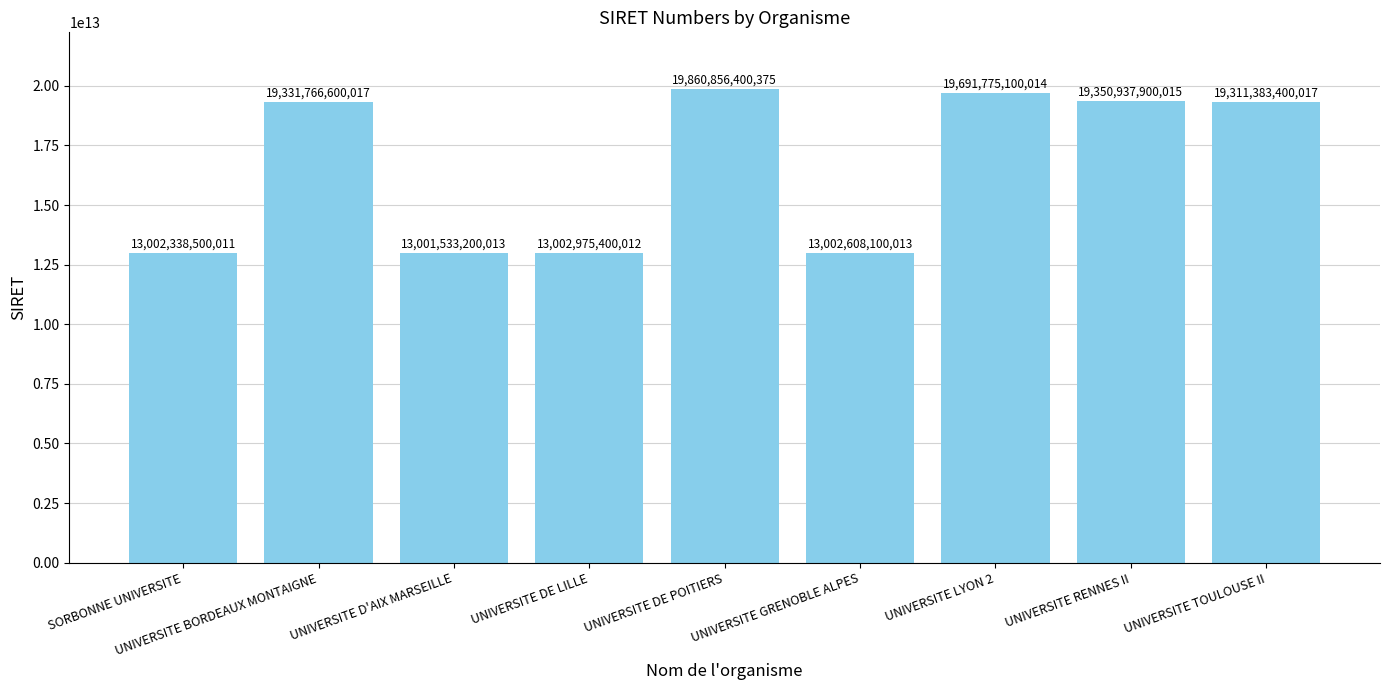

The value at UNIVERSITE DE LILLE is 17520629744804. True or false?

False